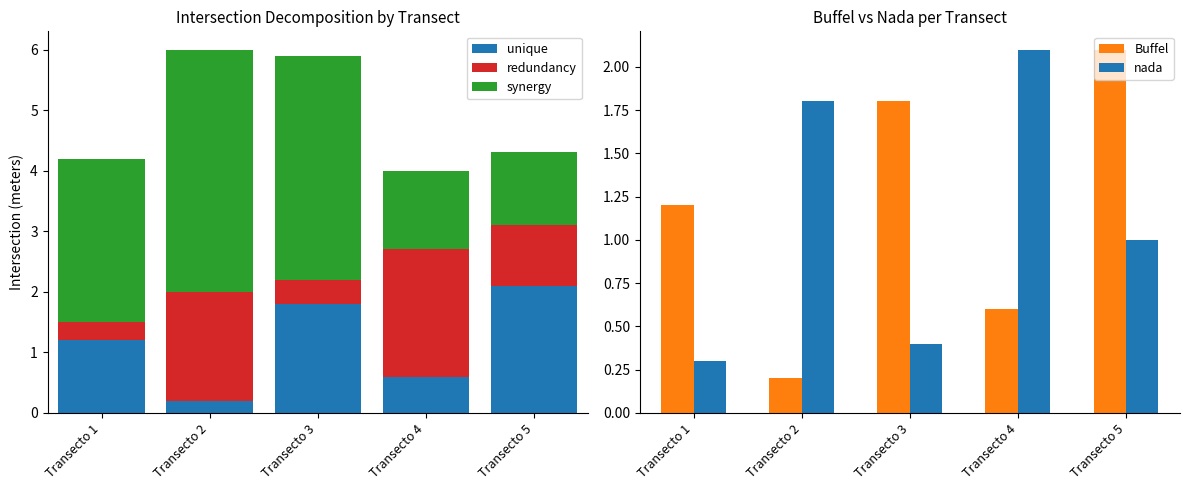

Read the Buffel value at Transecto 3.

1.8